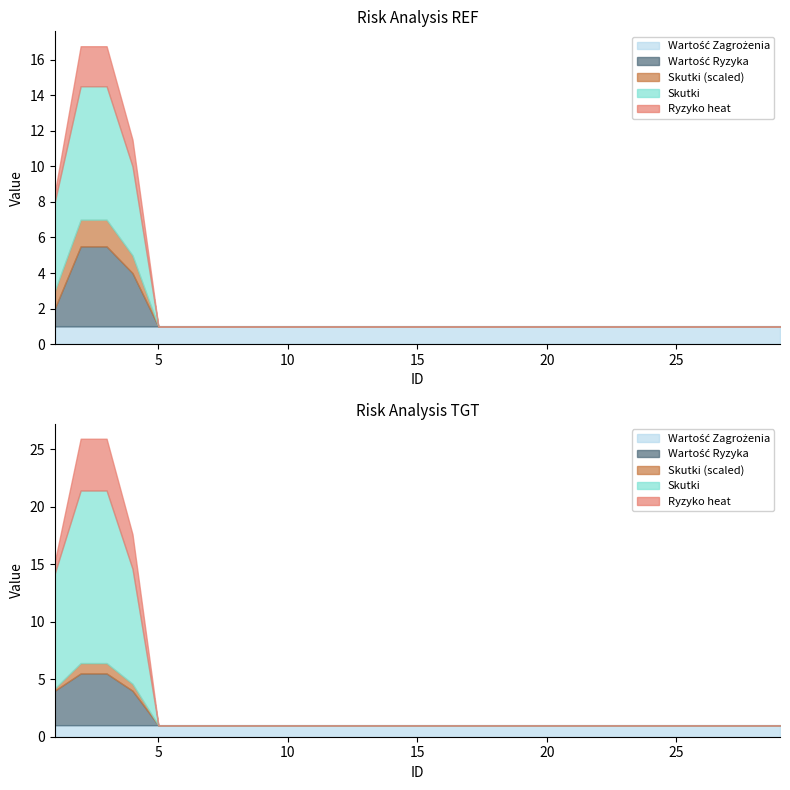

The value of Wartość Ryzyka at 29 is 0.0. True or false?

True